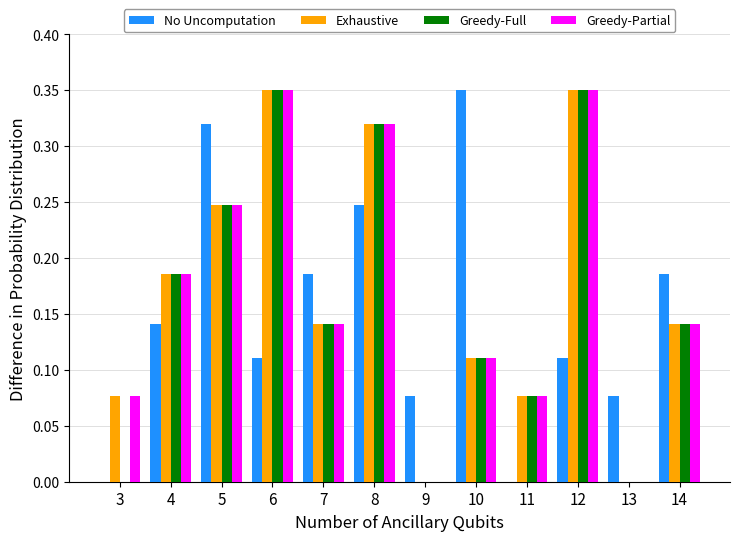

At which category is the sum across all series the highest?

8